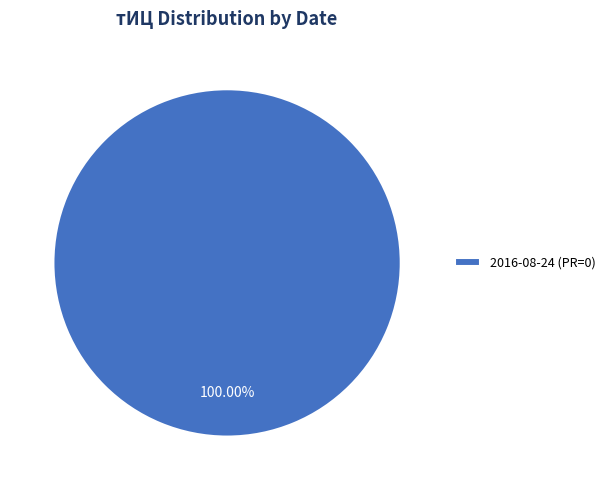

How many slices are in this pie chart?

1